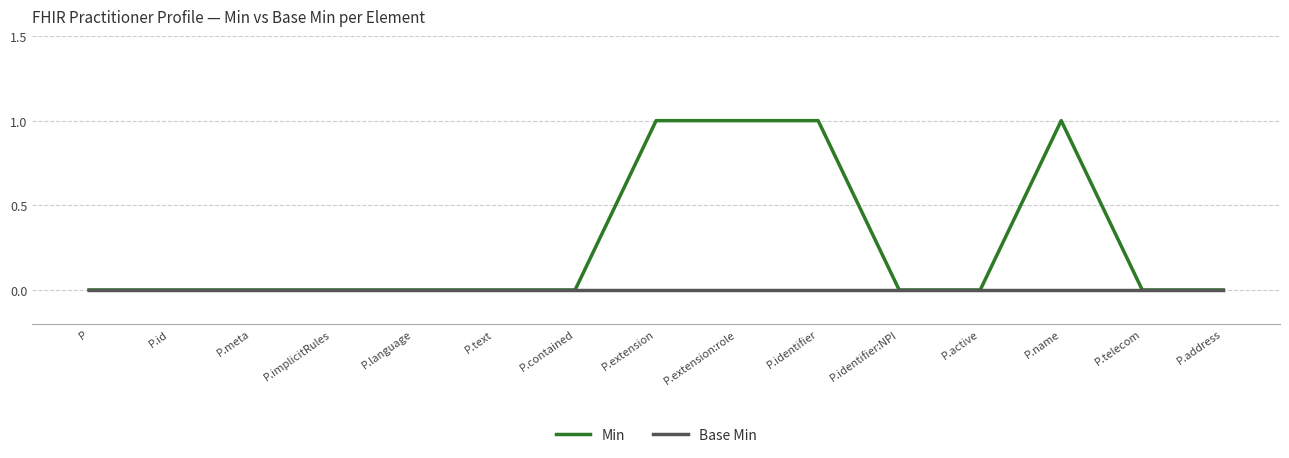

Reading left to right, list all the values displayed in this chart.

Min: 0	0	0	0	0	0	0	1	1	1	0	0	1	0	0
Base Min: 0	0	0	0	0	0	0	0	0	0	0	0	0	0	0